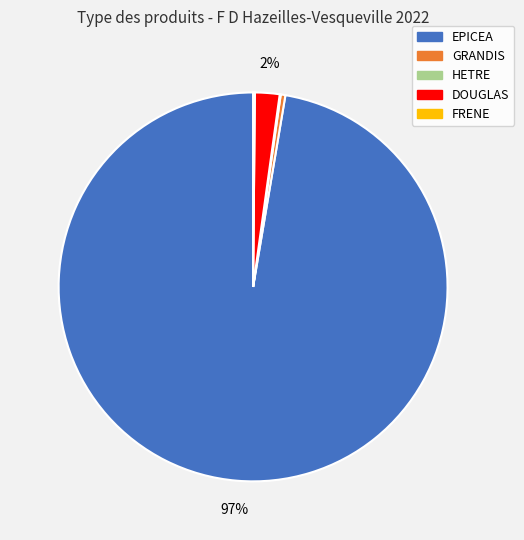

What is the largest slice in the pie chart?

EPICEA